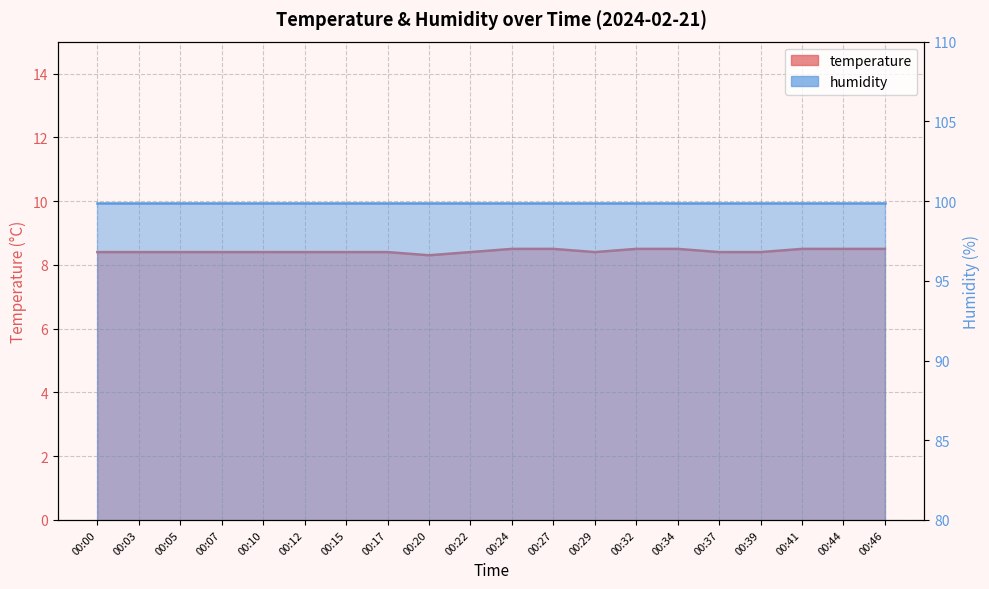

What is the minimum value shown in the chart?

8.3